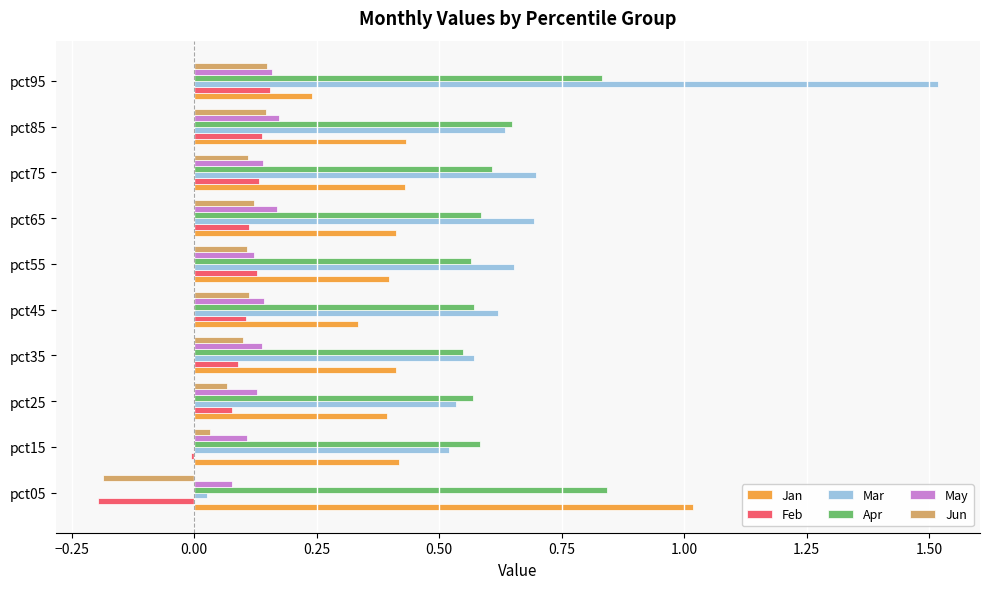

What is the sum of the Apr values at pct45 and pct95?

1.4